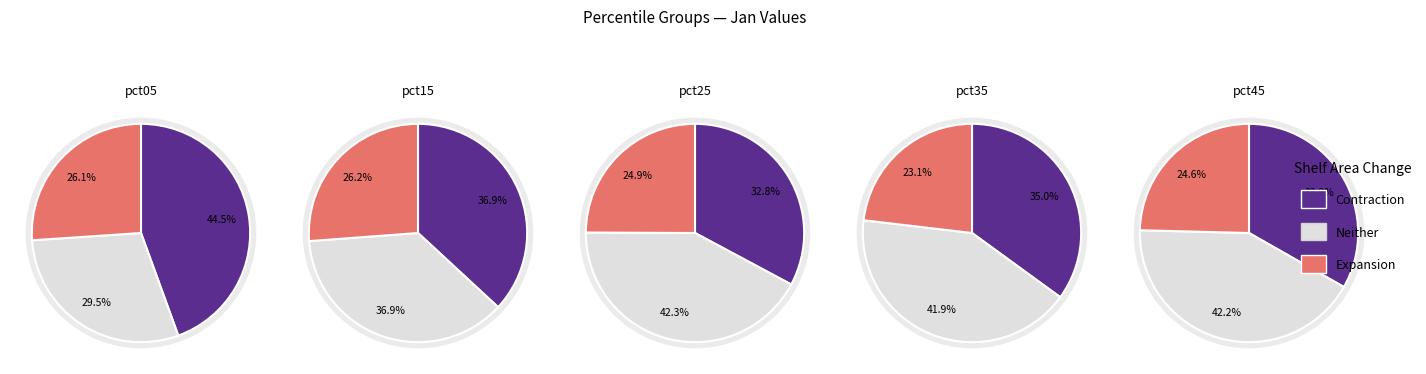

The pct05 slice represents 26% of the pie. True or false?

False